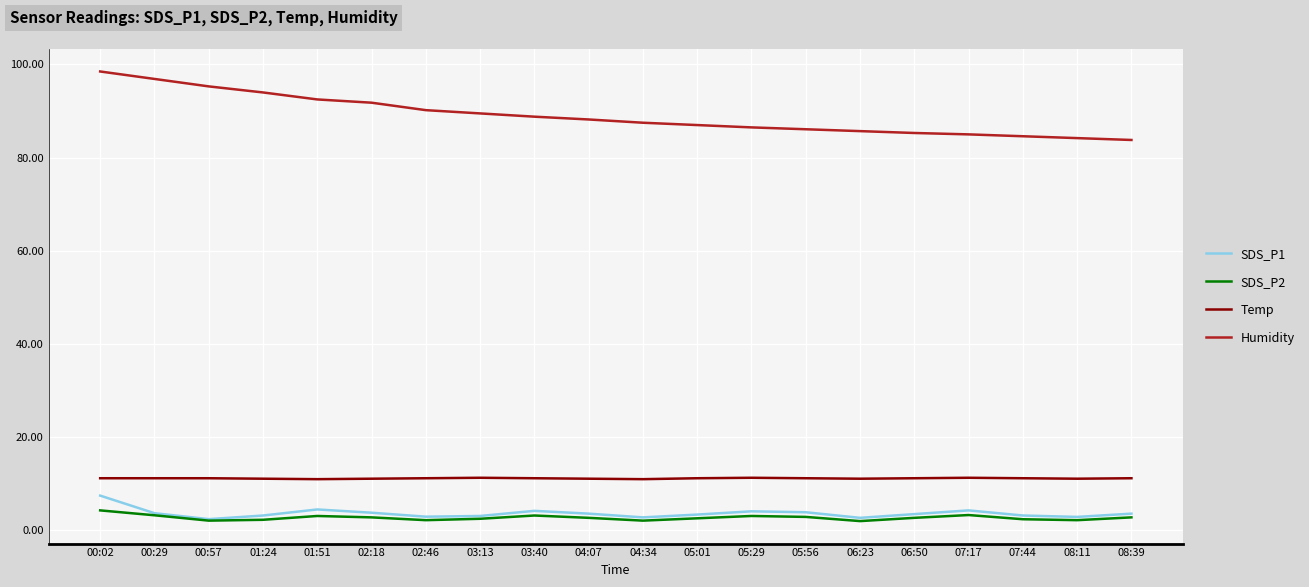

True or false: Temp has a value of 11.2 at 02:46.

True